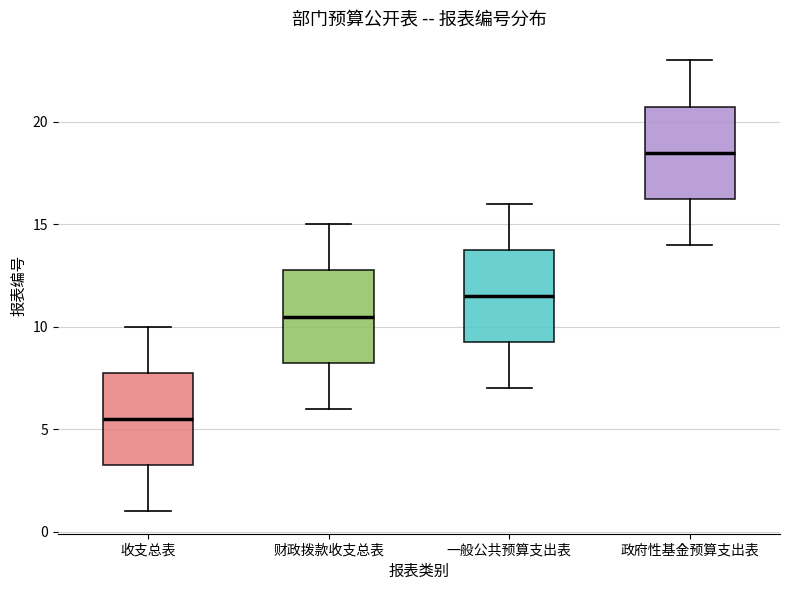

Which box's median line is the highest?

政府性基金预算支出表